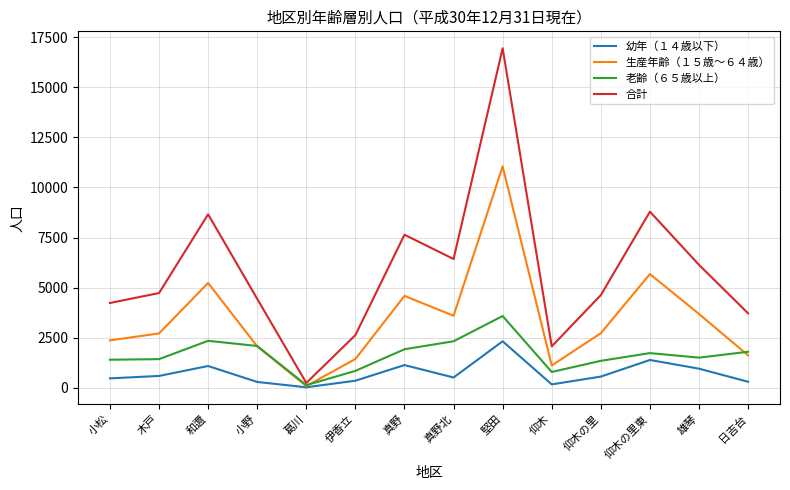

Is the value of 老齢（６５歳以上） at 和邇 greater than the value of 合計 at 木戸?

No